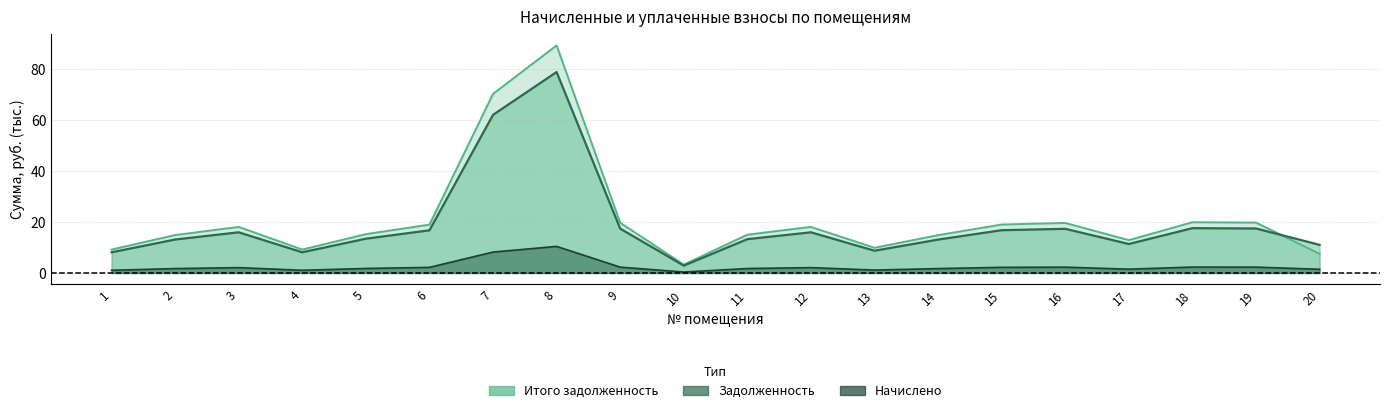

After their last crossing, which series has the higher values: задолженность or итого_долг?

задолженность